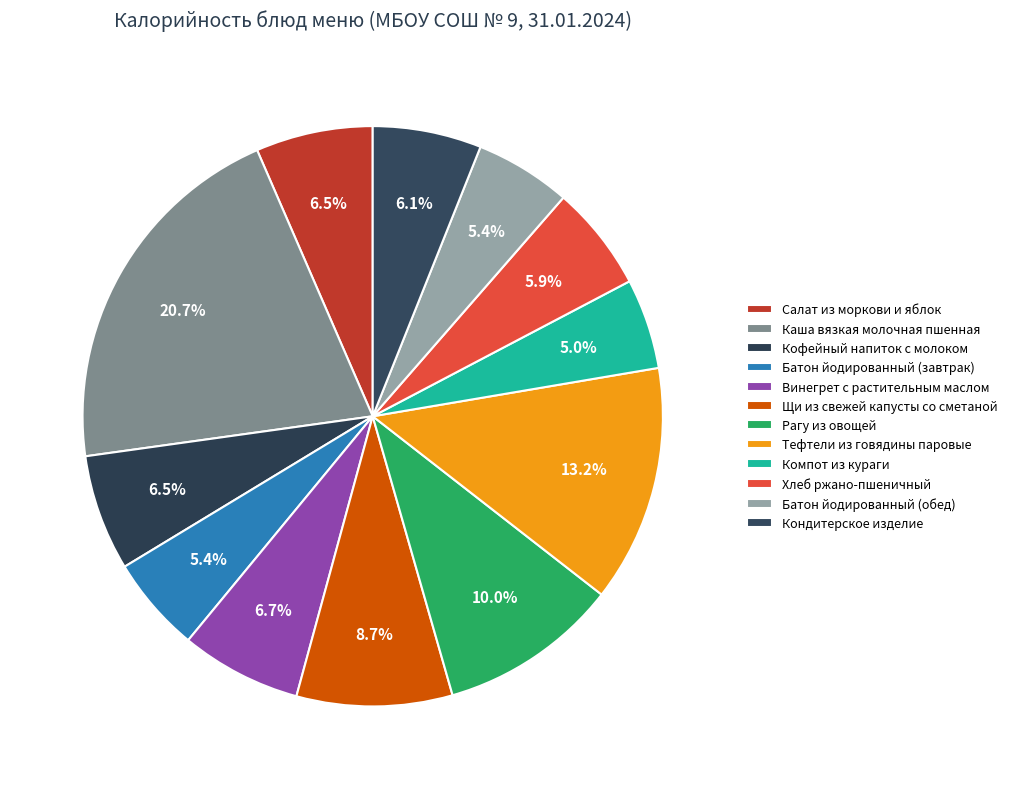

Is it true that Каша вязкая молочная пшенная is 28% of the pie?

False